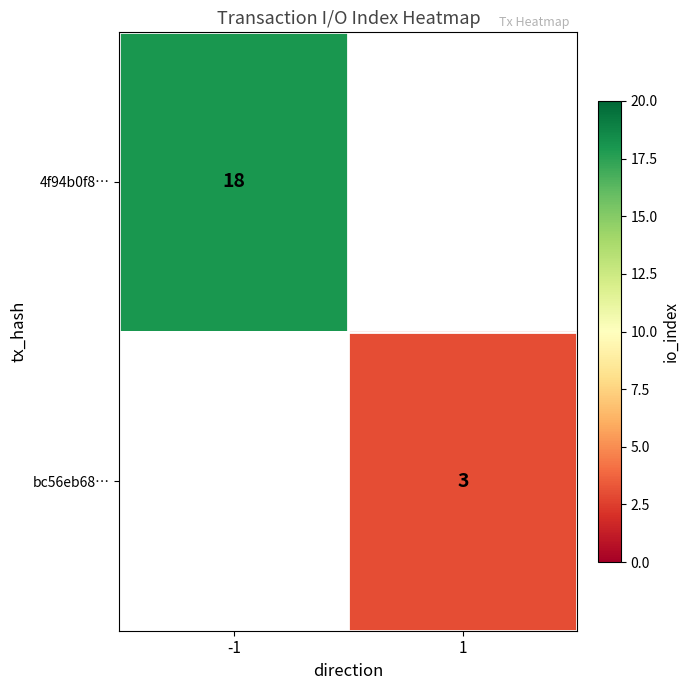

At how many categories does at least one series exceed 16?

1